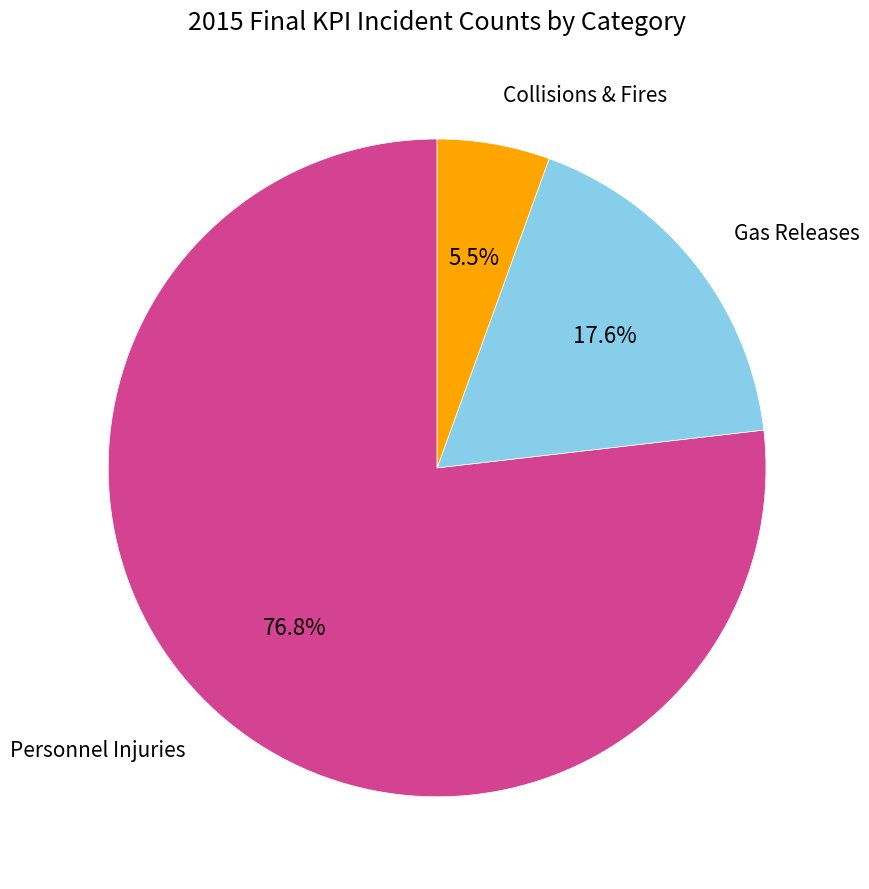

How many segments does this pie chart have?

3